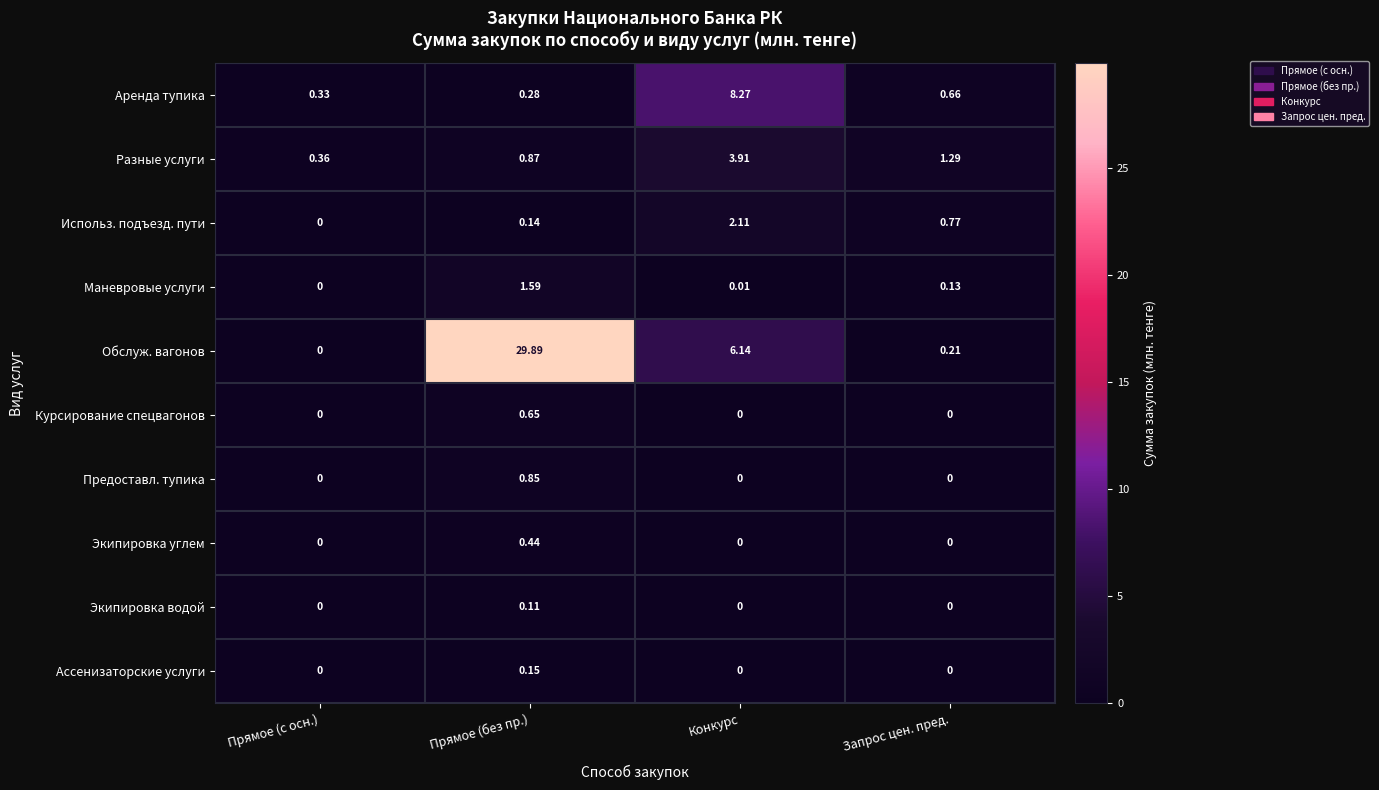

At which category is the sum across all series the highest?

Прямое (без пр.)